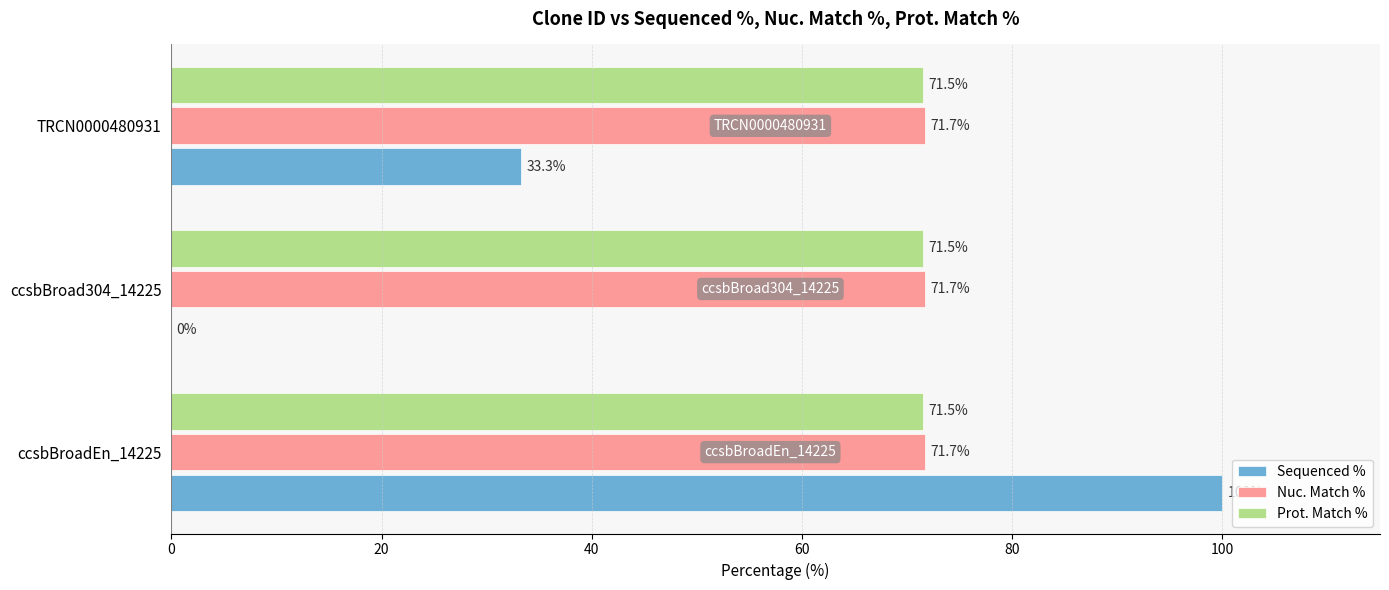

What is the total value across all series at ccsbBroadEn_14225?

243.2